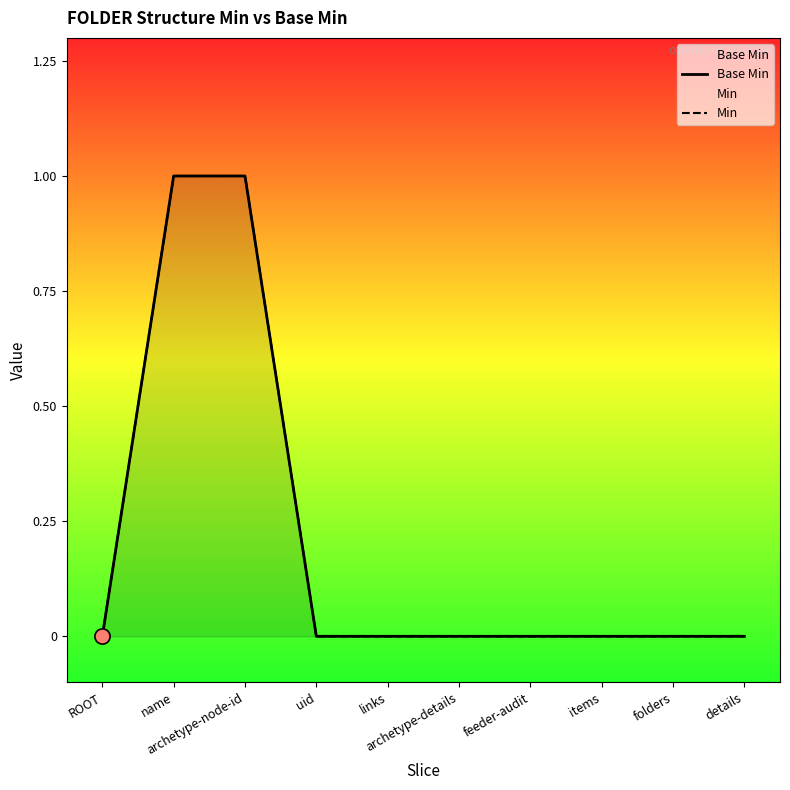

What are all the series names shown in the legend?

Base Min, Min